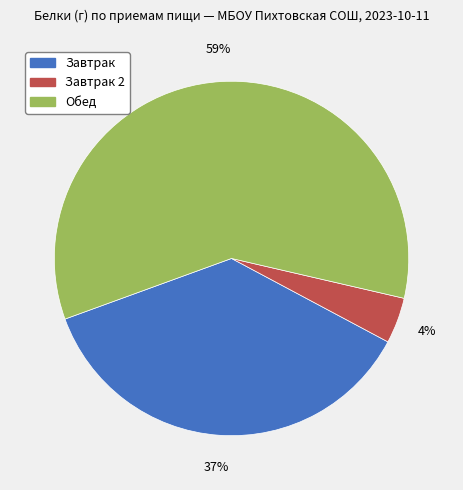

What percentage is the Обед slice, to the nearest percent?

59%